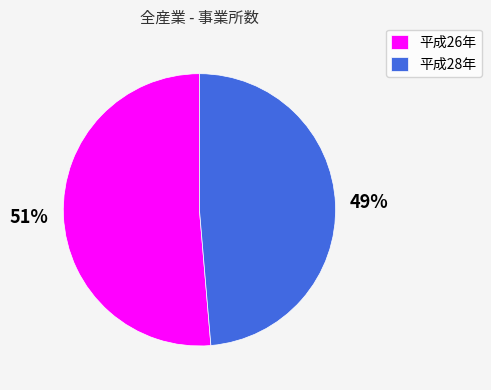

Is it true that 平成28年 is 49% of the pie?

True